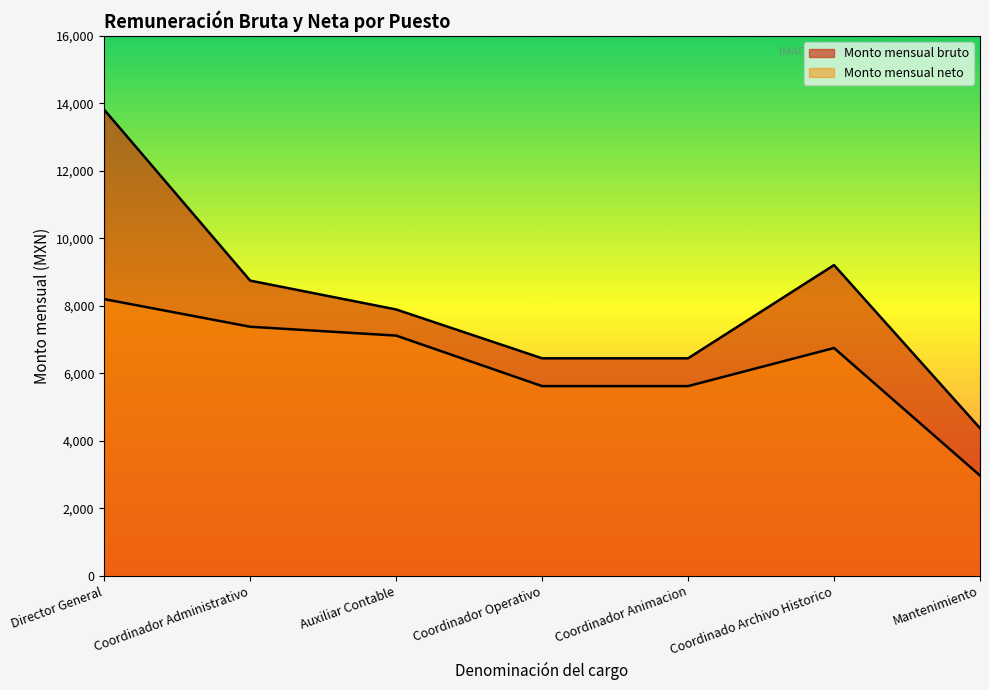

How many lines are shown in the chart?

2